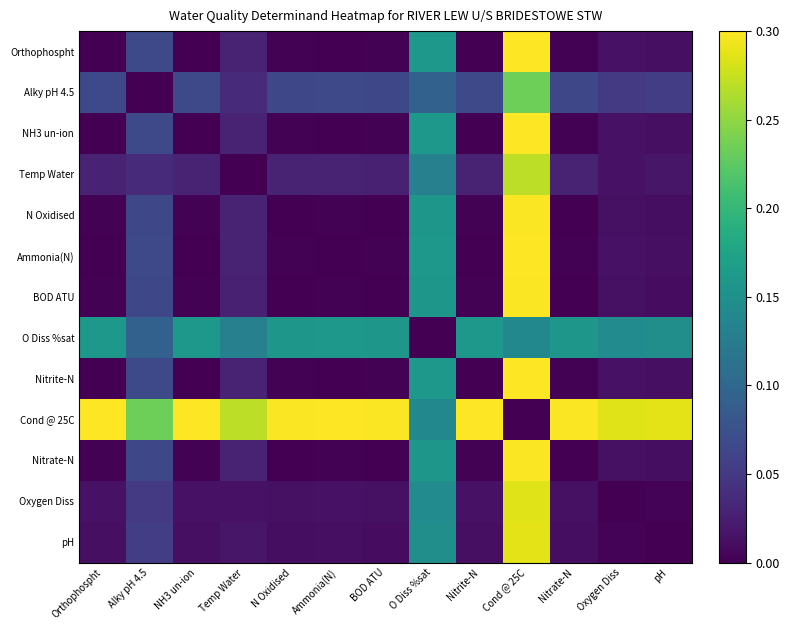

What is the difference between the highest and lowest values at Oxygen Diss?

0.3